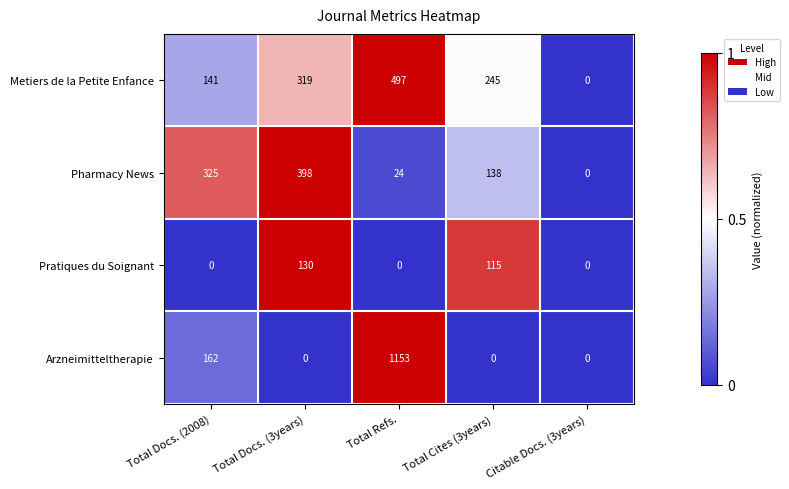

Which series has the largest range (max minus min)?

Arzneimitteltherapie